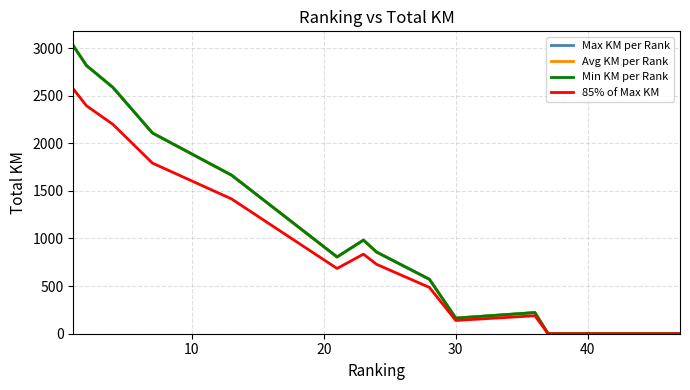

Does the chart have visible grid lines?

Yes